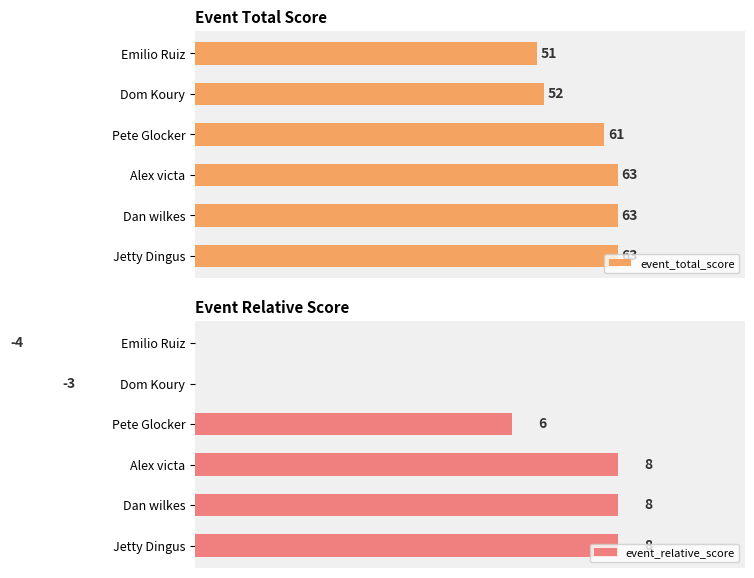

Is the value of event_relative_score at Jetty Dingus greater than the value of event_total_score at Dom Koury?

No